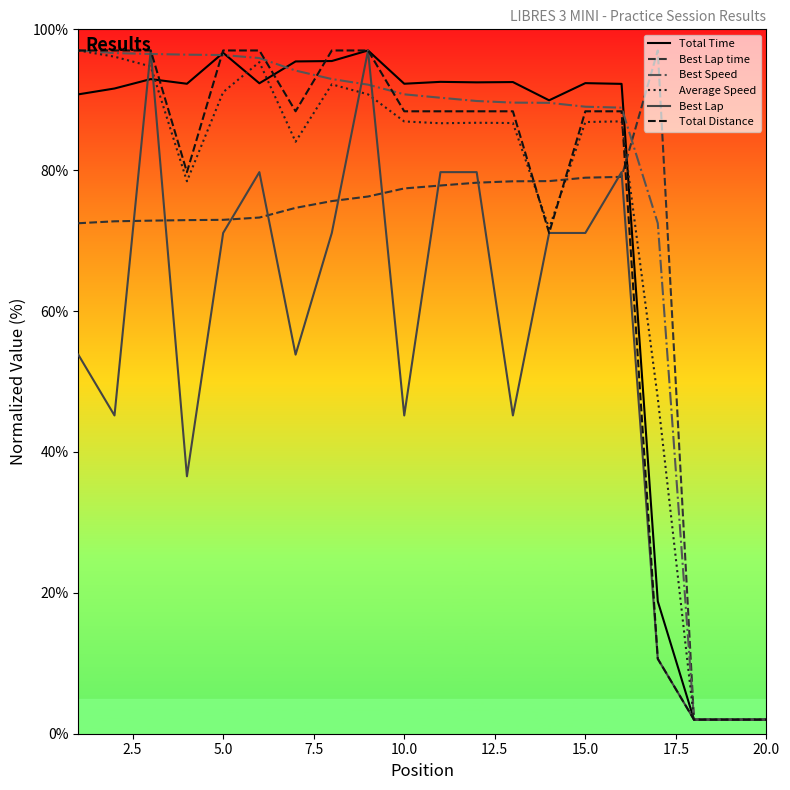

What is the smallest value displayed?

2.0